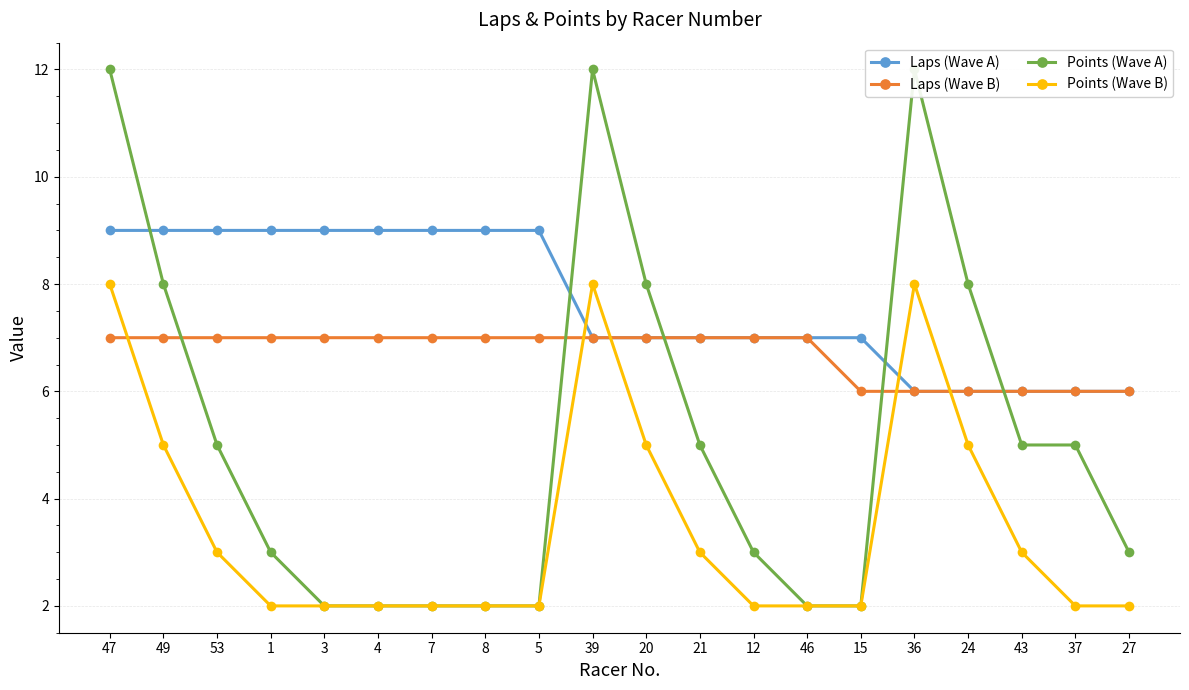

Count the Laps (Wave A) values in the range 7 to 9.

15